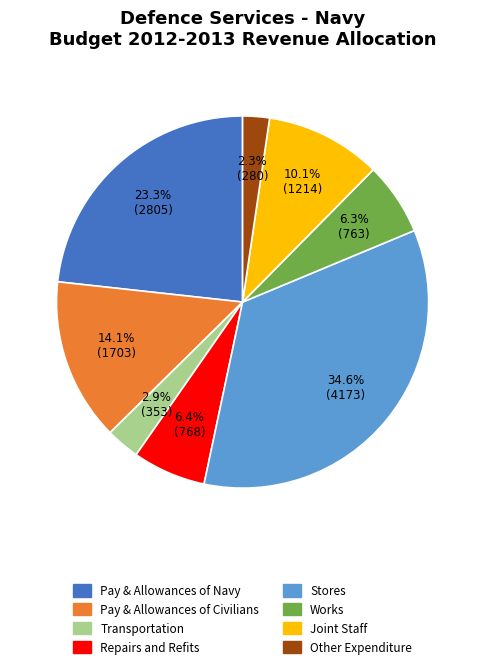

What percentage do Repairs and Refits and Transportation together represent?

9.3%